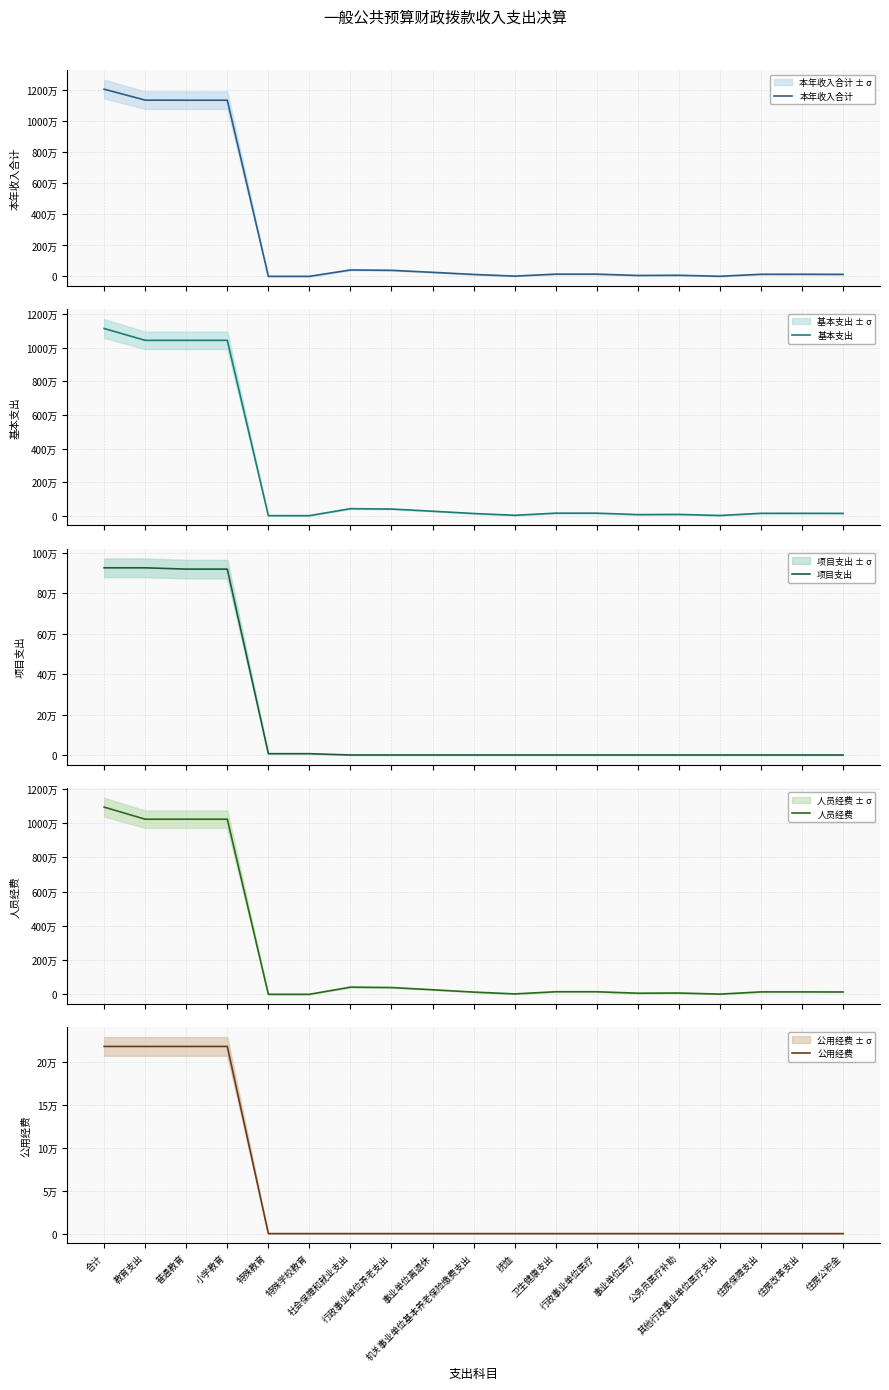

What is the label of the 2nd point from the left?

教育支出